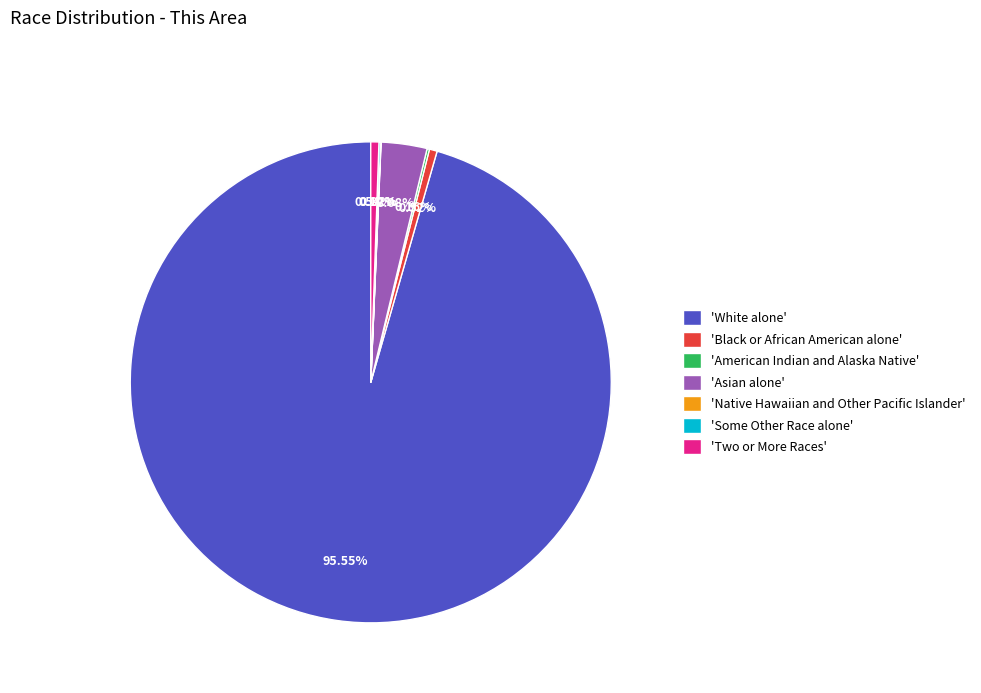

What is the largest slice in the pie chart?

'White alone'